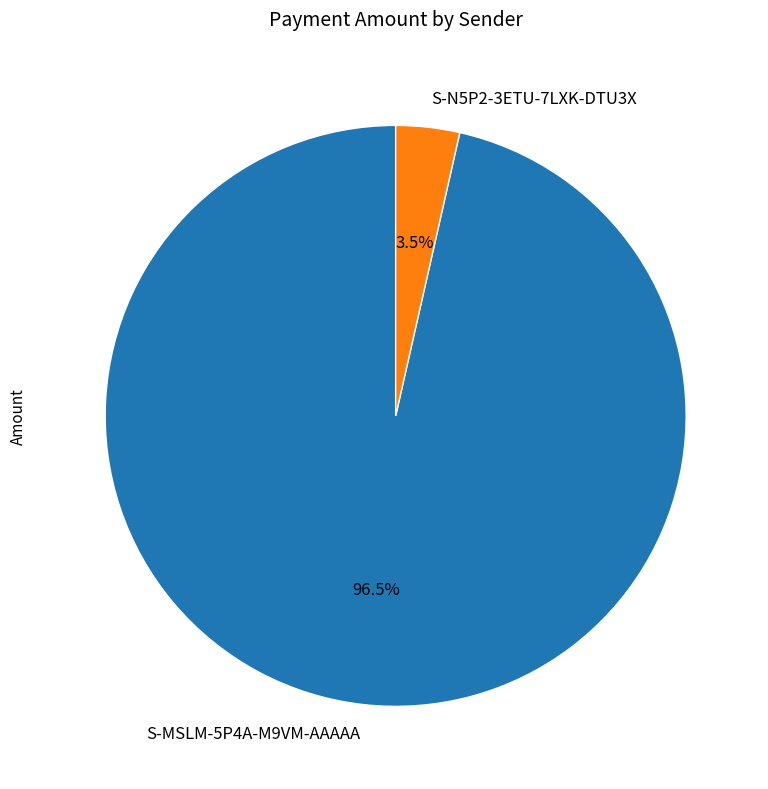

To the nearest percent, what is the difference between the S-N5P2-3ETU-7LXK-DTU3X and S-MSLM-5P4A-M9VM-AAAAA slice percentages?

93%